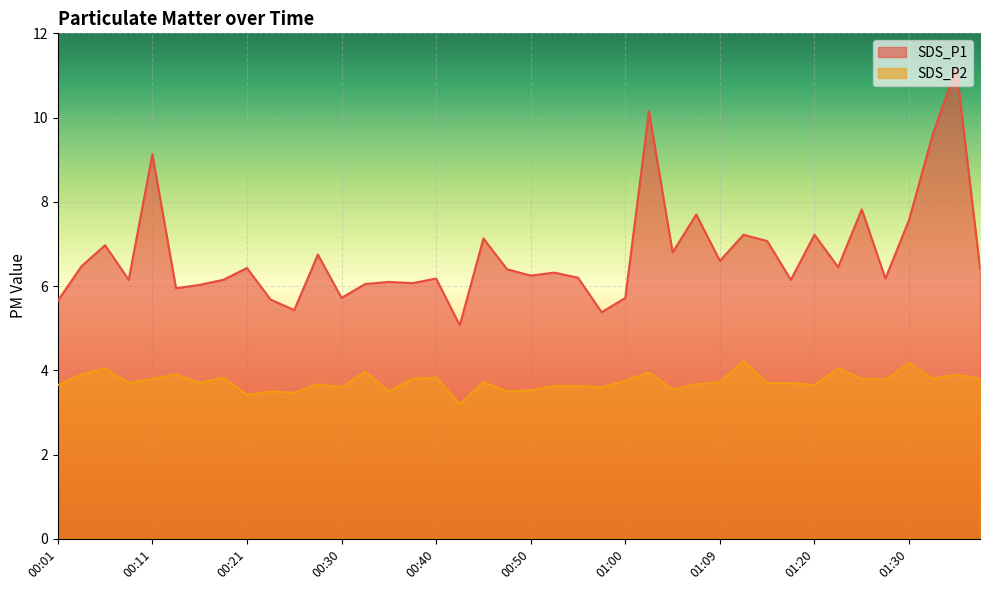

What are all the series names shown in the legend?

SDS_P1, SDS_P2